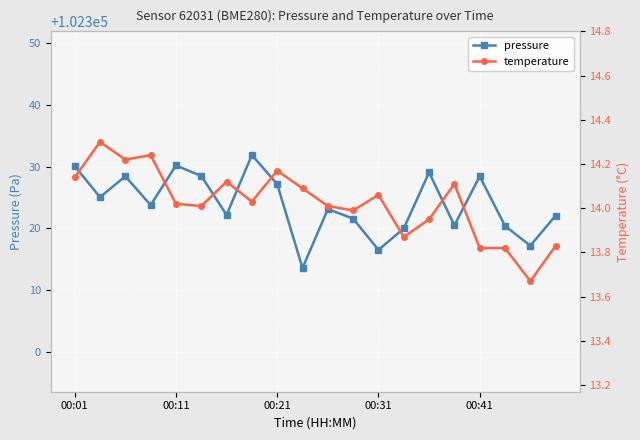

Reading left to right, list all the values displayed in this chart.

pressure: 102330.1	102325.1	102328.4	102323.8	102330.2	102328.5	102322.2	102331.9	102327.2	102313.6	102323.1	102321.6	102316.5	102320.0	102329.1	102320.5	102328.4	102320.4	102317.2	102322.1
temperature: 14.1	14.3	14.2	14.2	14.0	14.0	14.1	14.0	14.2	14.1	14.0	14.0	14.1	13.9	13.9	14.1	13.8	13.8	13.7	13.8